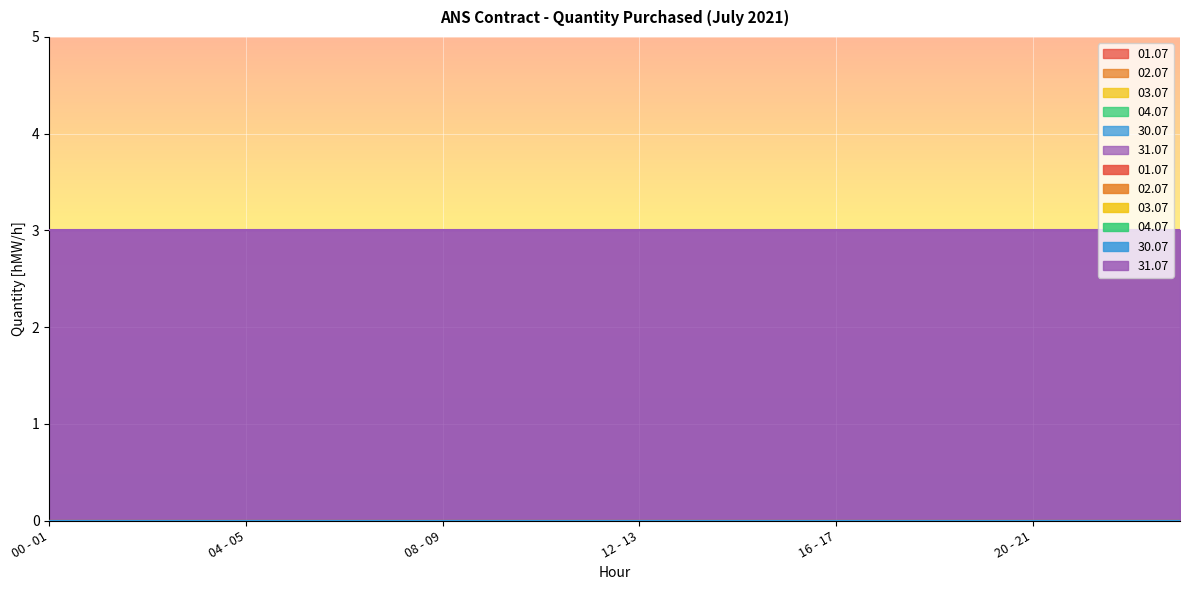

Between 05 - 06 and 07 - 08, which series saw the biggest shift?

01.07